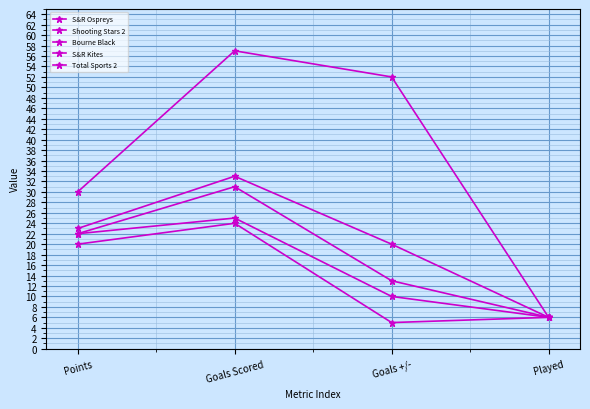

What is the greatest value displayed?

57